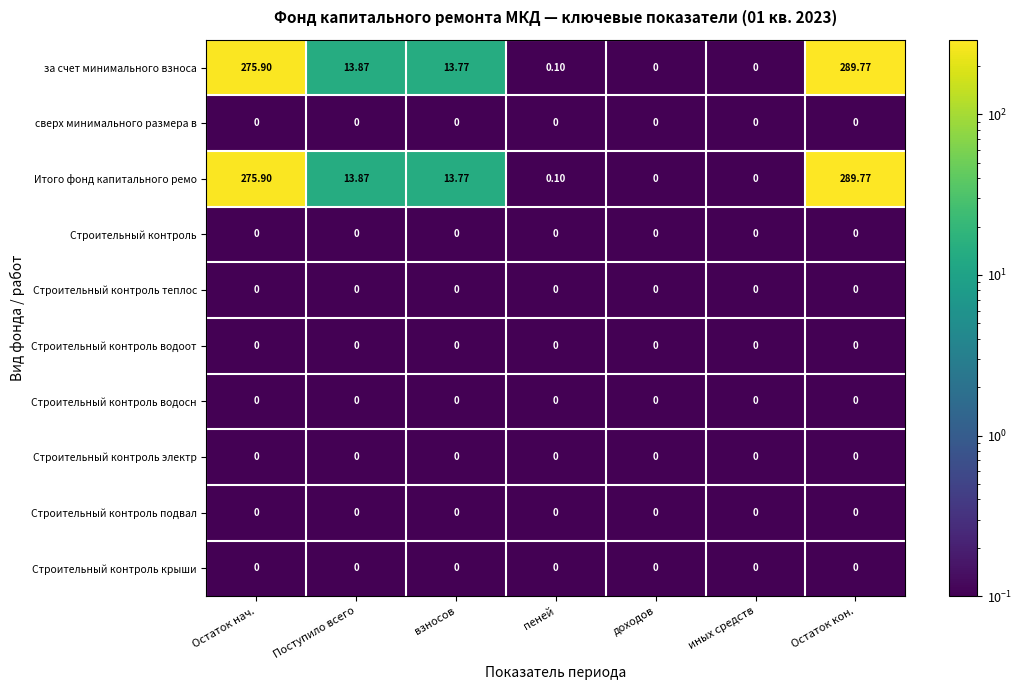

Which category has the highest value in the за счет минимального взноса series?

Остаток кон.